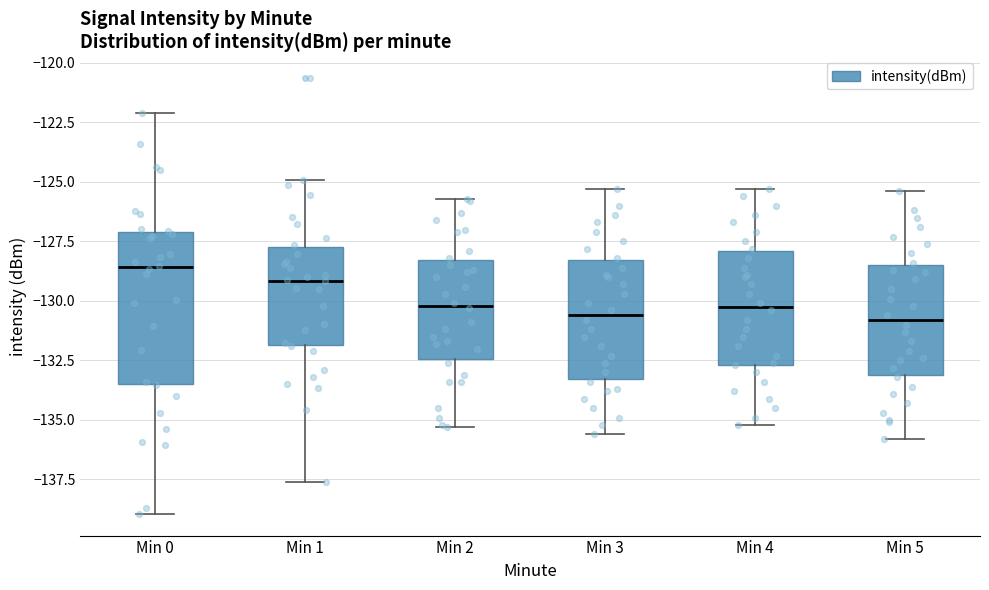

Reading left to right, read every box against the y-axis: the position of its median line, the range the box covers, and the ends of its whiskers. The values are not printed on the chart, so give them approximately, as read against the axis.

Min 0: median -128.5, box -133.5 to -127.0, whiskers -139.0 to -122.0
Min 1: median -129.0, box -132.0 to -127.5, whiskers -137.5 to -125.0
Min 2: median -130.0, box -132.5 to -128.5, whiskers -135.5 to -125.5
Min 3: median -130.5, box -133.5 to -128.5, whiskers -135.5 to -125.5
Min 4: median -130.0, box -132.5 to -128.0, whiskers -135.0 to -125.5
Min 5: median -131.0, box -133.0 to -128.5, whiskers -136.0 to -125.5